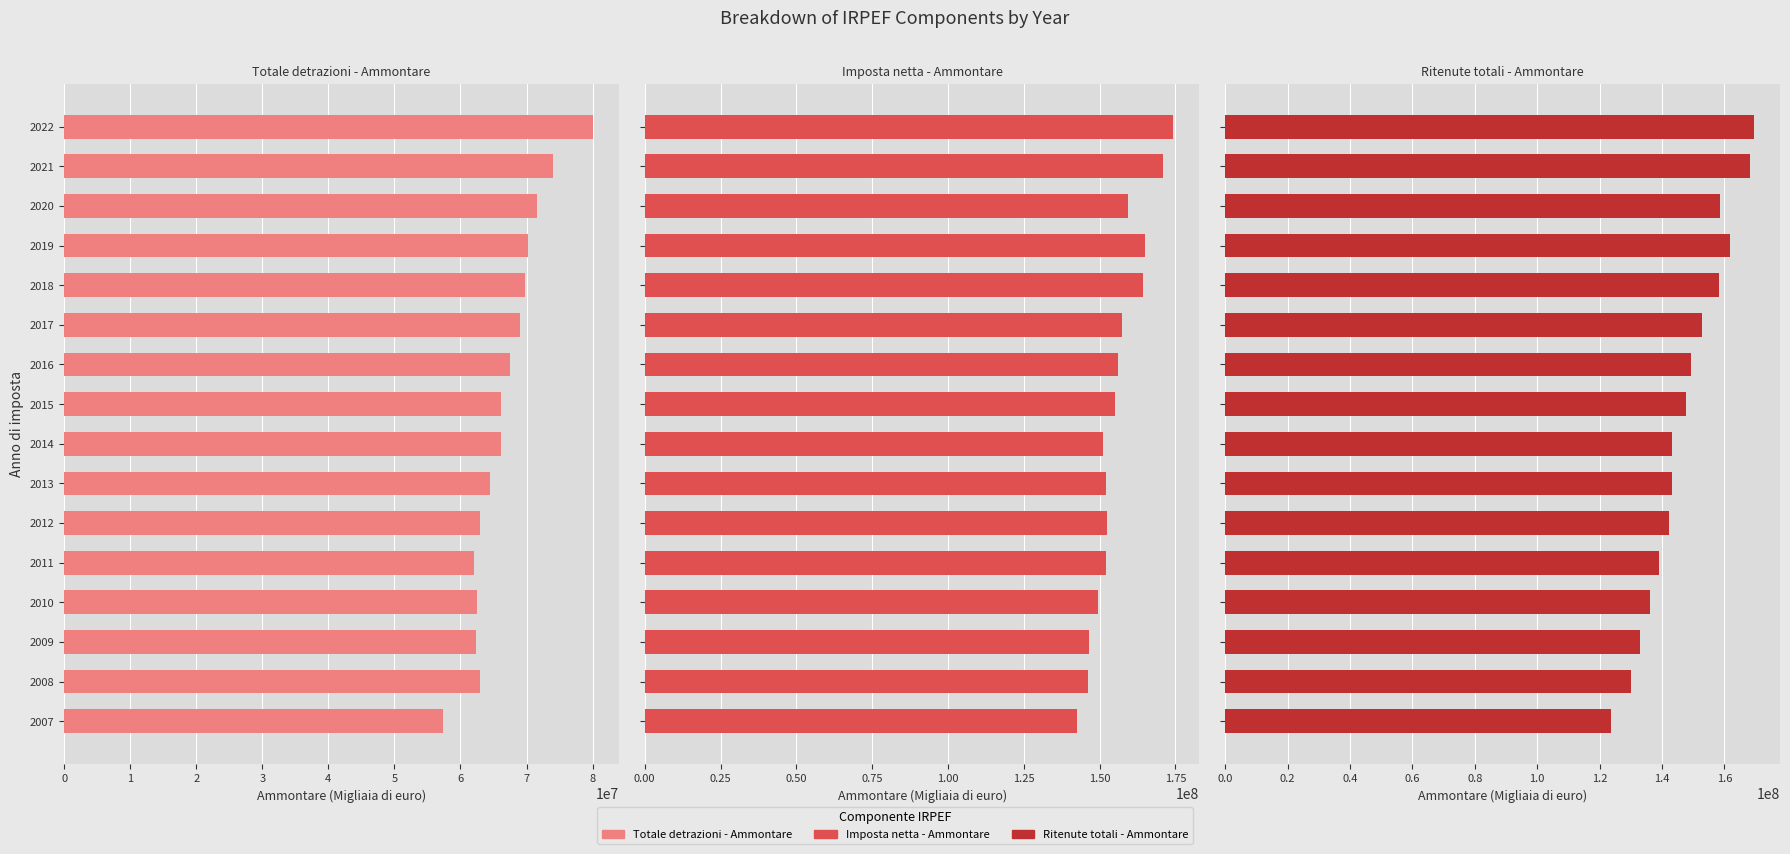

True or false: Imposta netta - Ammontare has a value of 170993284.0 at 2021.

True